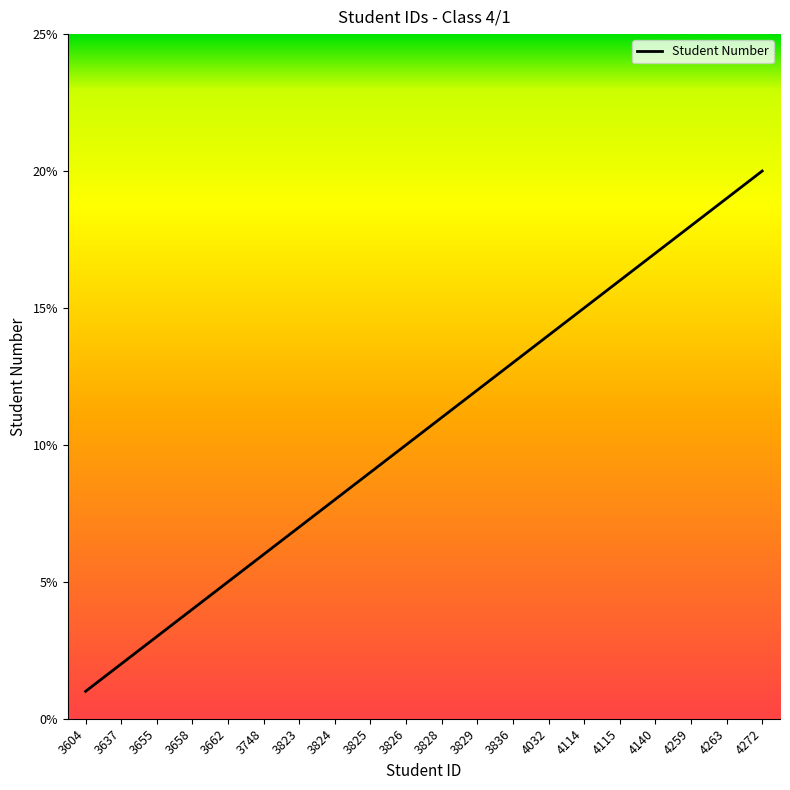

Between 3824 and 3604, which is larger?

3824